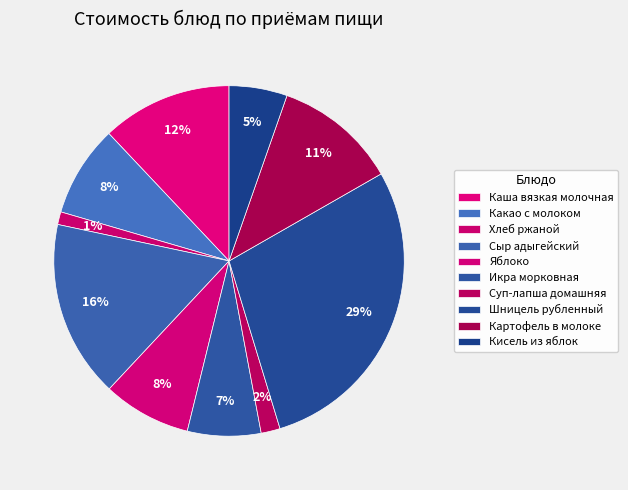

What is the change in value from Каша вязкая молочная to Икра морковная?

-5.1